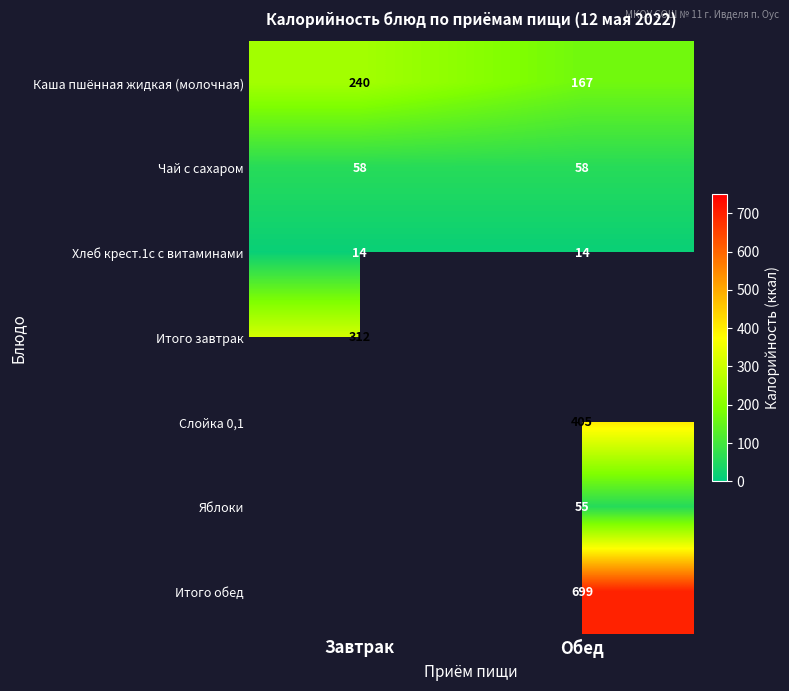

What is the average value of the Хлеб крест.1с с витаминами series?

14